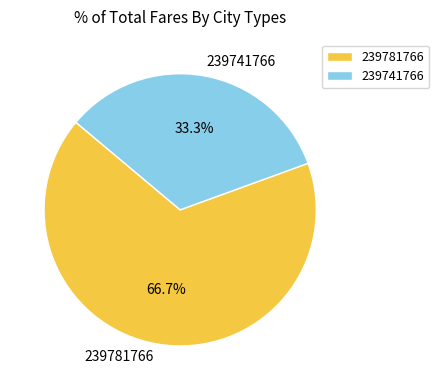

To the nearest percent, what is the average slice percentage?

50%